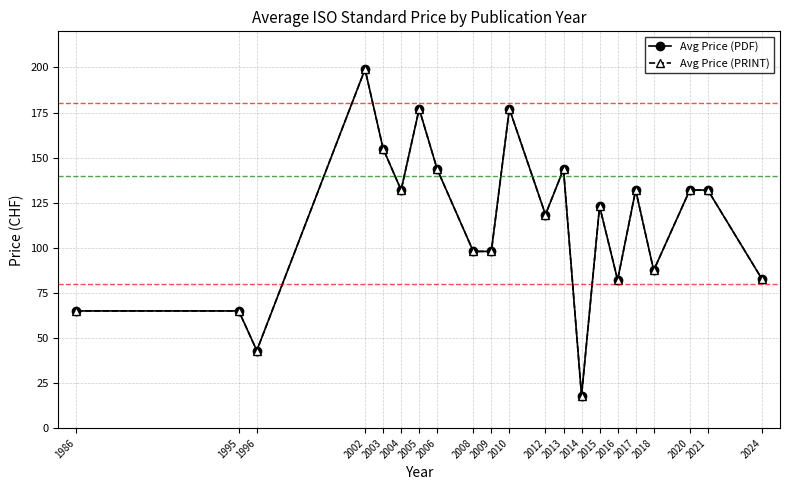

Which series has the widest spread of values?

Avg Price (PDF)